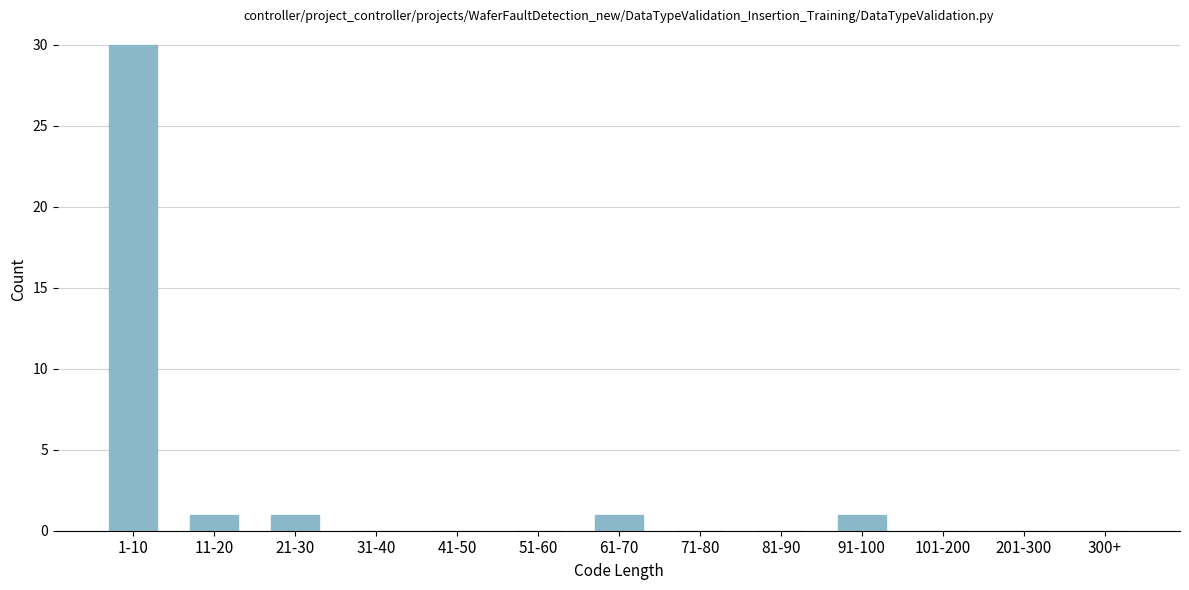

Reading right to left, what are all the values shown in this chart?

300+=0	201-300=0	101-200=0	91-100=1	81-90=0	71-80=0	61-70=1	51-60=0	41-50=0	31-40=0	21-30=1	11-20=1	1-10=30